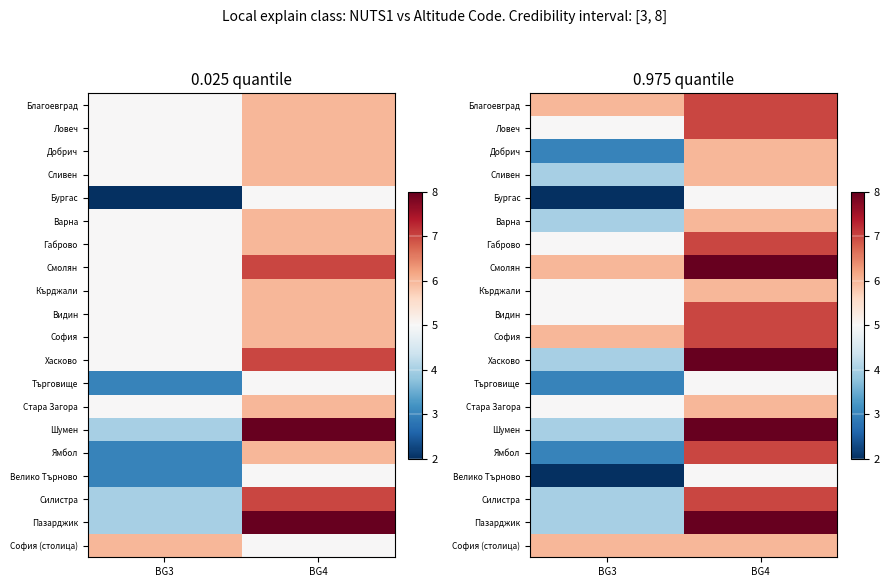

Rank the series by their maximum value, from highest to lowest.

Смолян, Хасково, Шумен, Пазарджик, Благоевград, Ловеч, Габрово, Видин, София, Ямбол, Силистра, Добрич, Сливен, Варна, Кърджали, Стара Загора, София (столица), Бургас, Търговище, Велико Търново